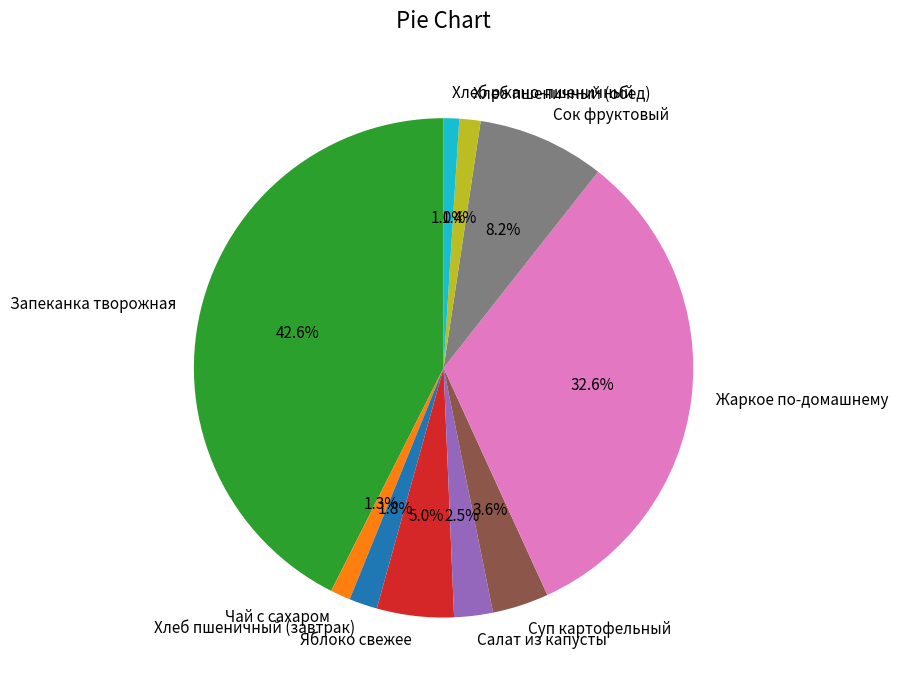

Is Хлеб пшеничный (завтрак) the majority of the pie?

No